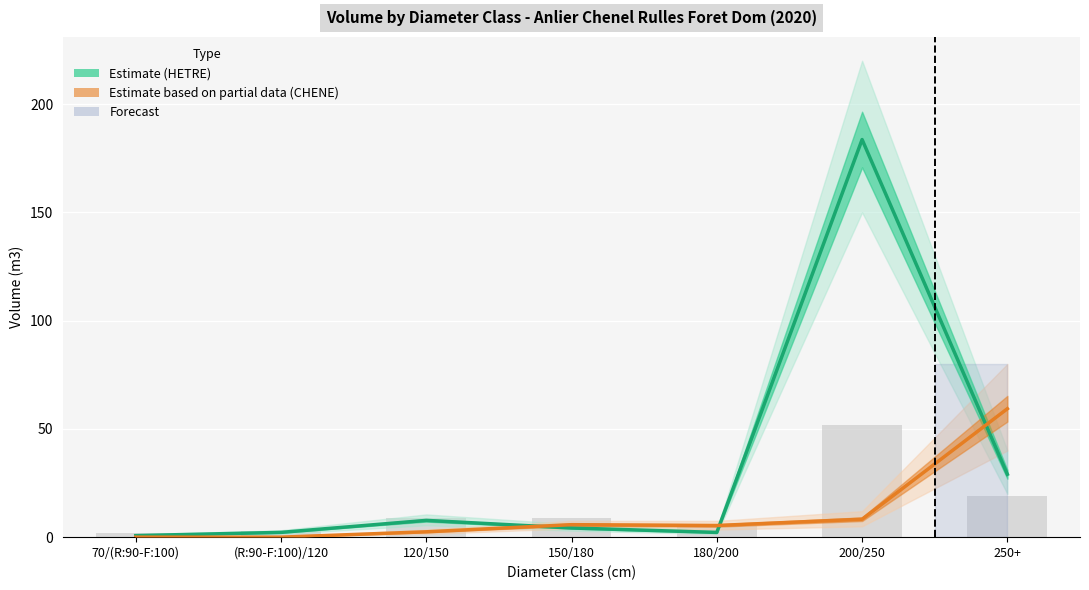

Is the value of HETRE (Estimate) at 200/250 greater than the value of CHENE (Partial) at (R:90-F:100)/120?

Yes